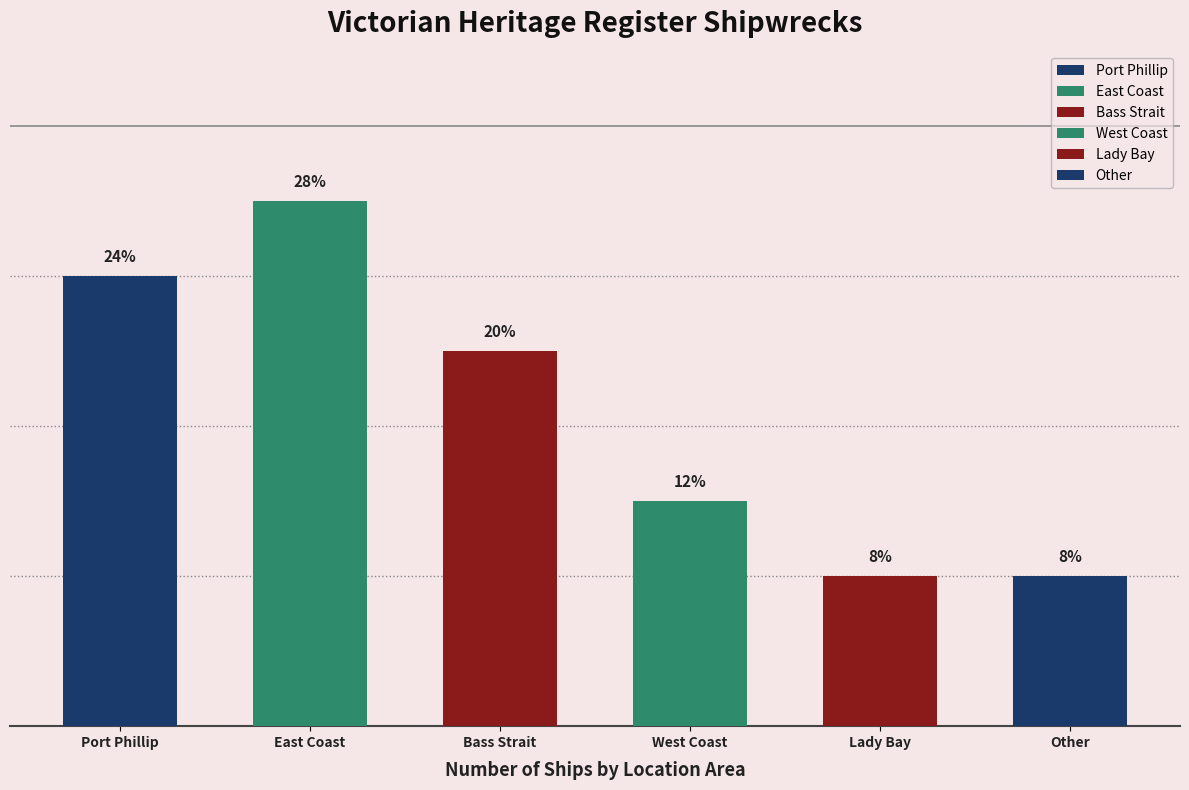

Are the bars horizontal?

No